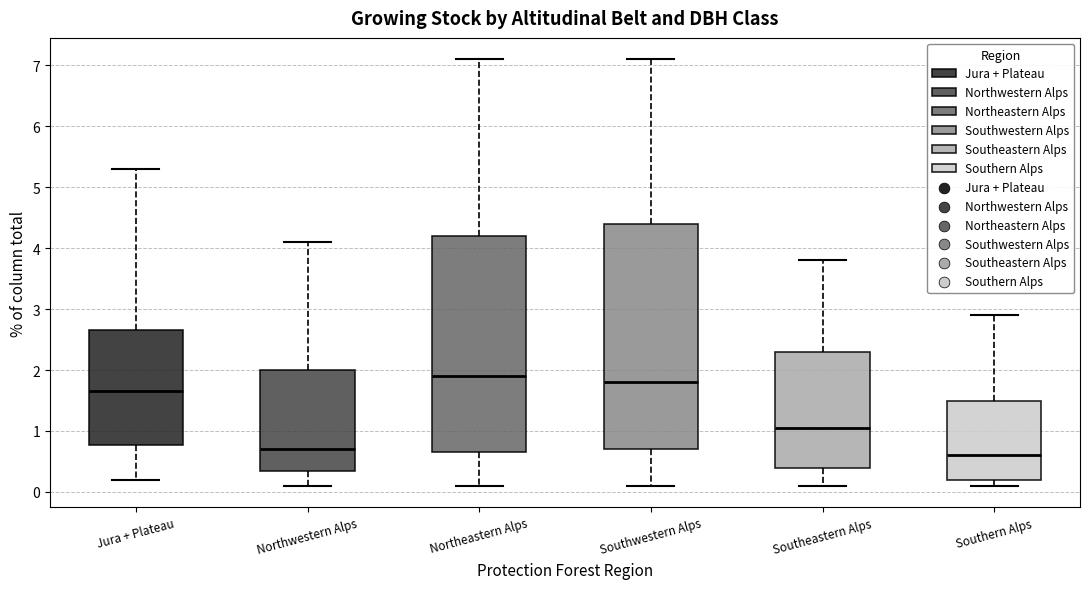

Where does the upper whisker of the box for Southwestern Alps end on the y-axis? The values are not printed on the chart, so give them approximately, as read against the axis.

7.1